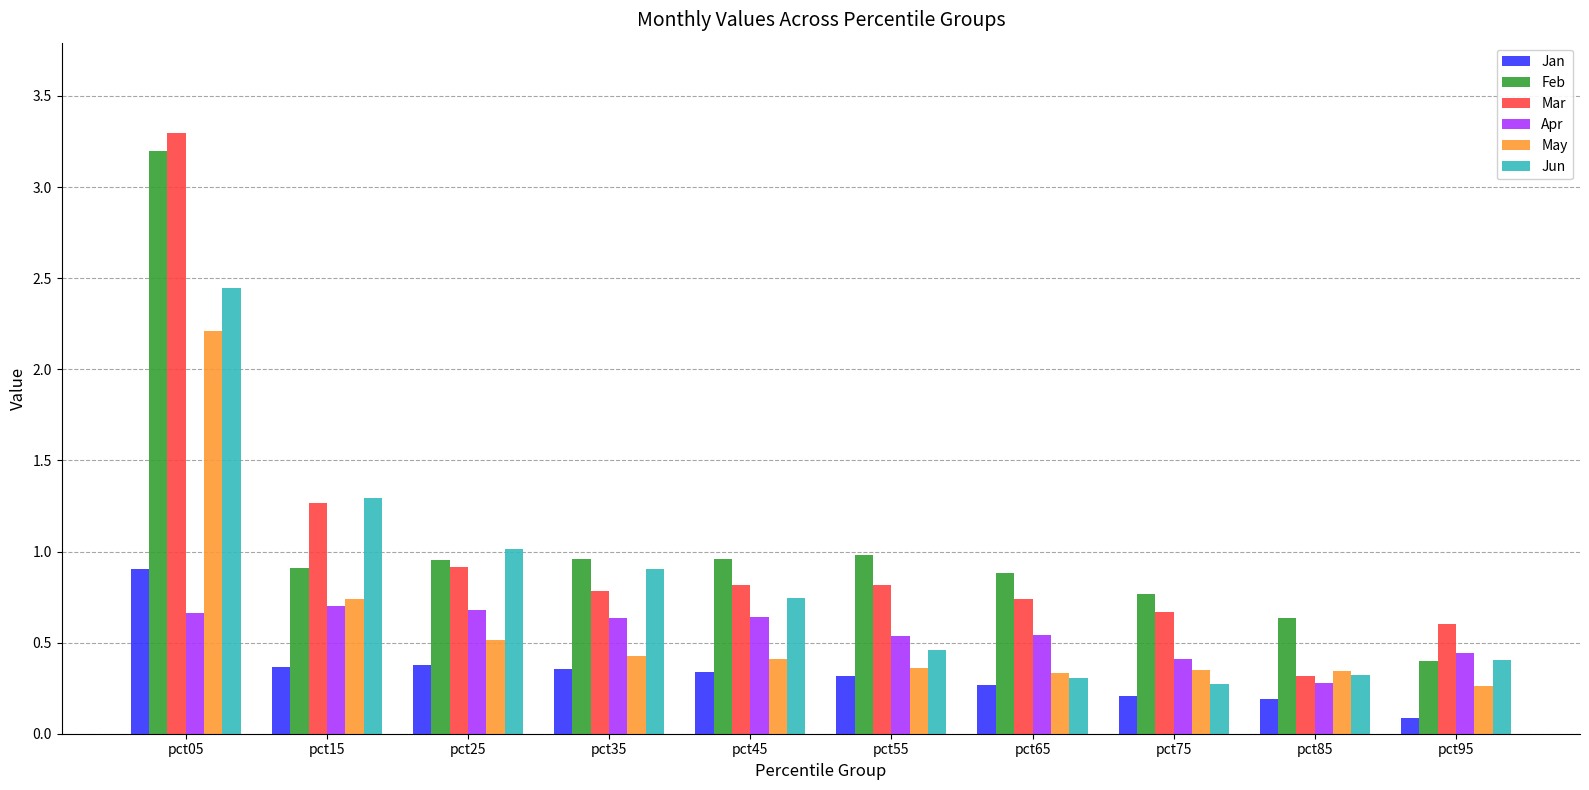

Between pct75 and pct85, which series saw the biggest shift?

Mar